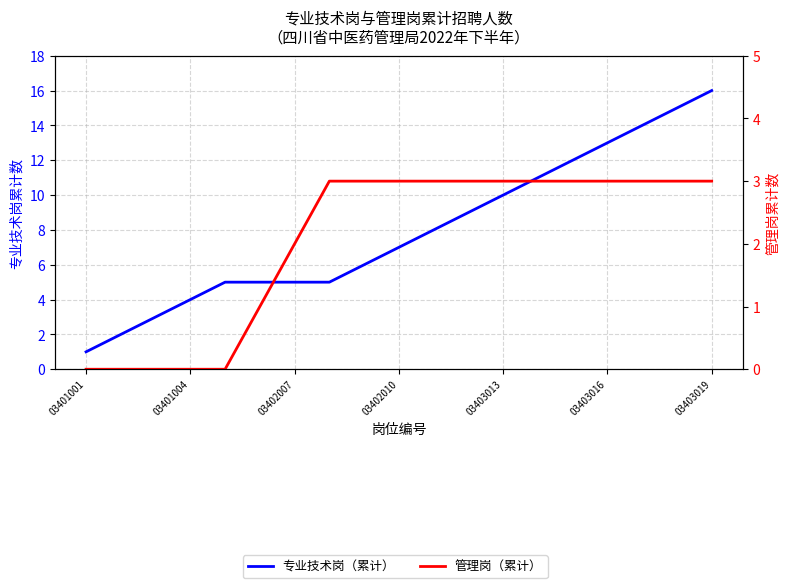

What is the value of the 专业技术岗（累计） point at the 19th from the left?

16